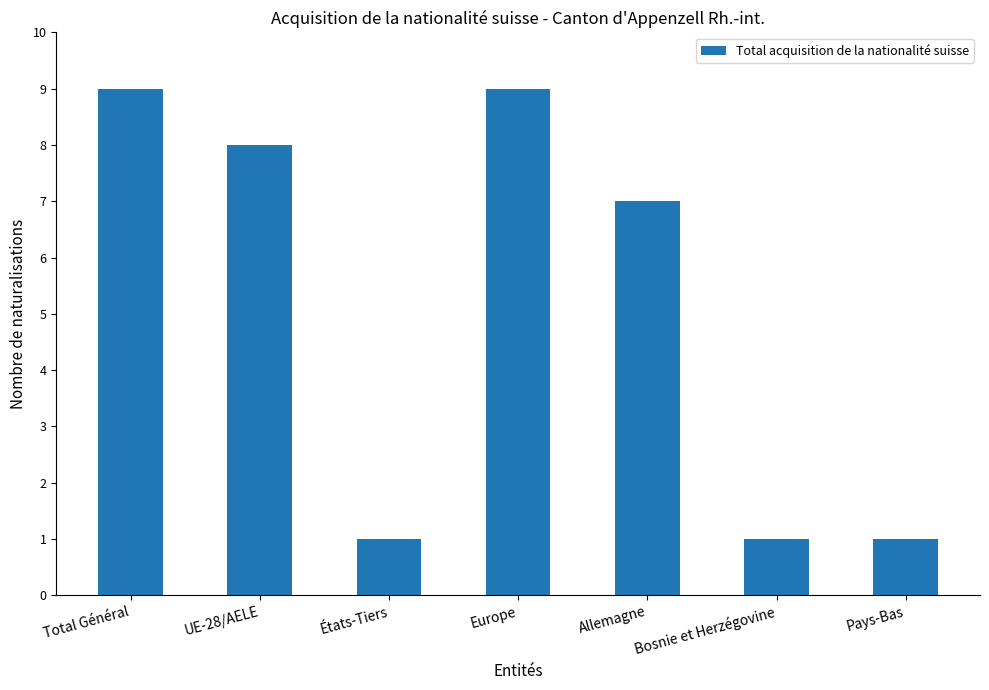

At which label is the value closest to 5?

Allemagne